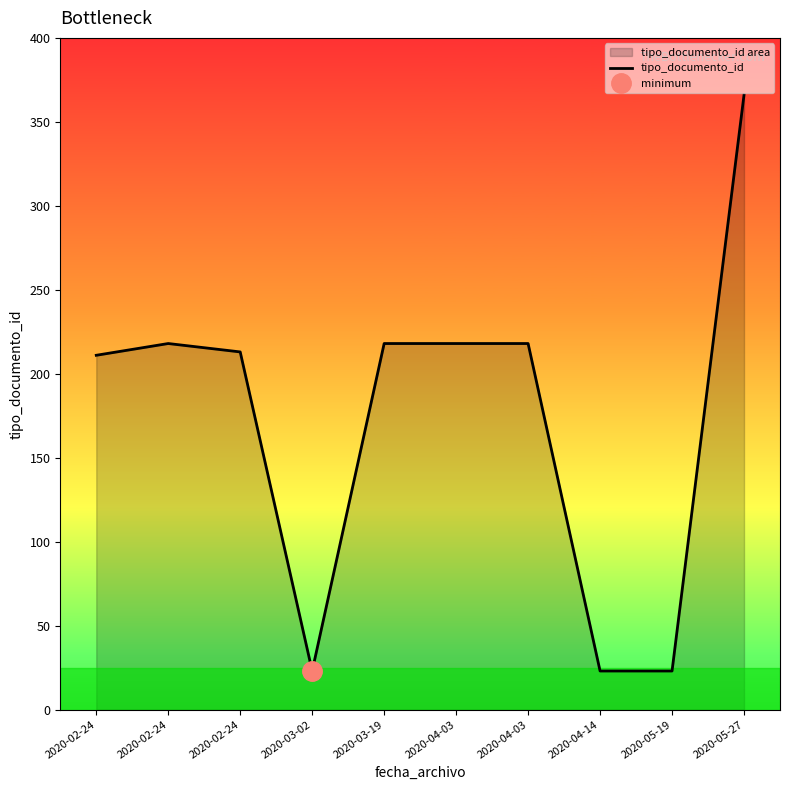

Where is the first local minimum?

2020-03-02